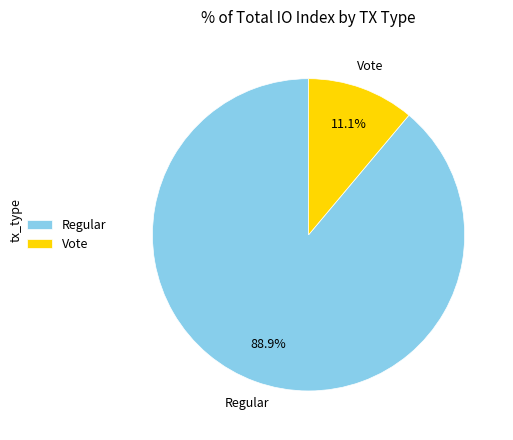

What percentage is NOT represented by Vote?

88.9%